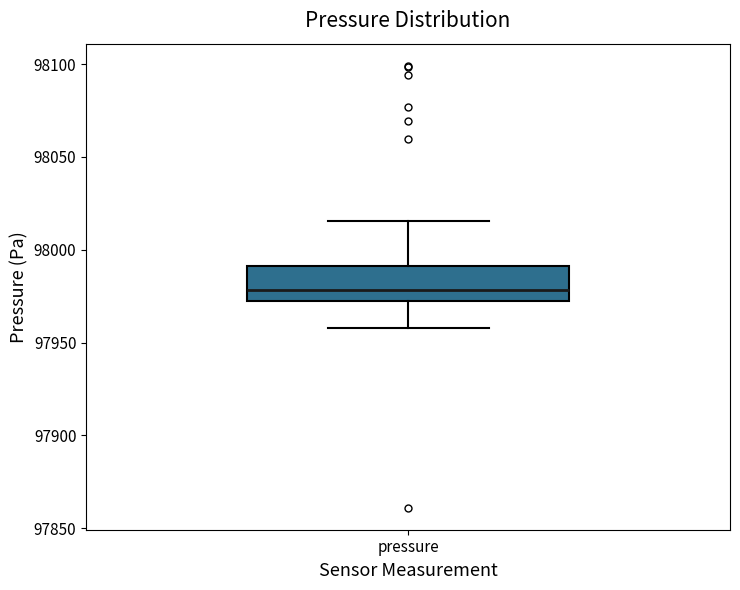

Where does the lower whisker of the box for pressure end on the y-axis? The values are not printed on the chart, so give them approximately, as read against the axis.

97960